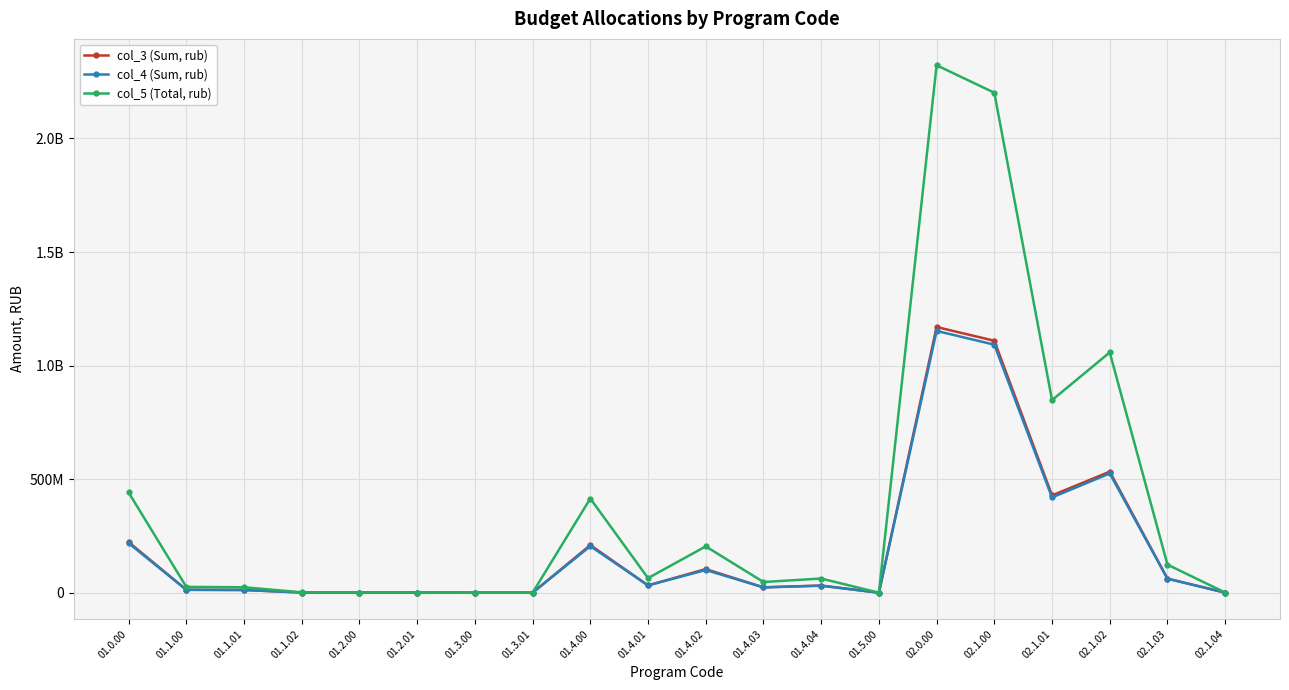

What are all the series names shown in the legend?

col_3 (Sum, rub), col_4 (Sum, rub), col_5 (Total, rub)